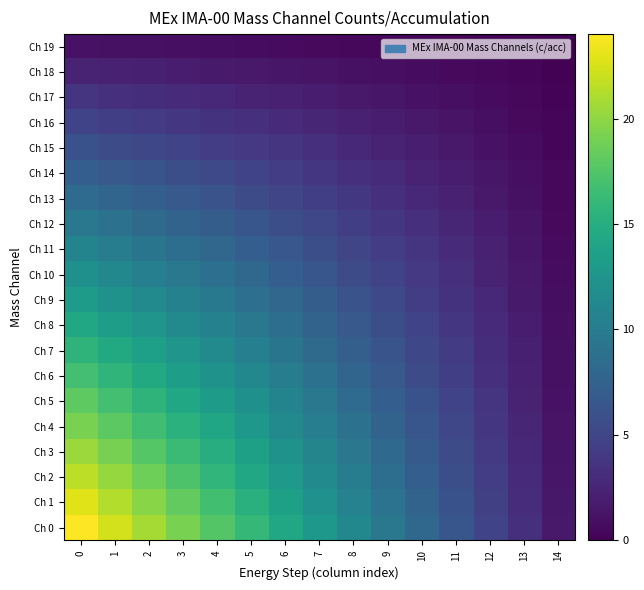

What is the minimum value shown in the chart?

0.1